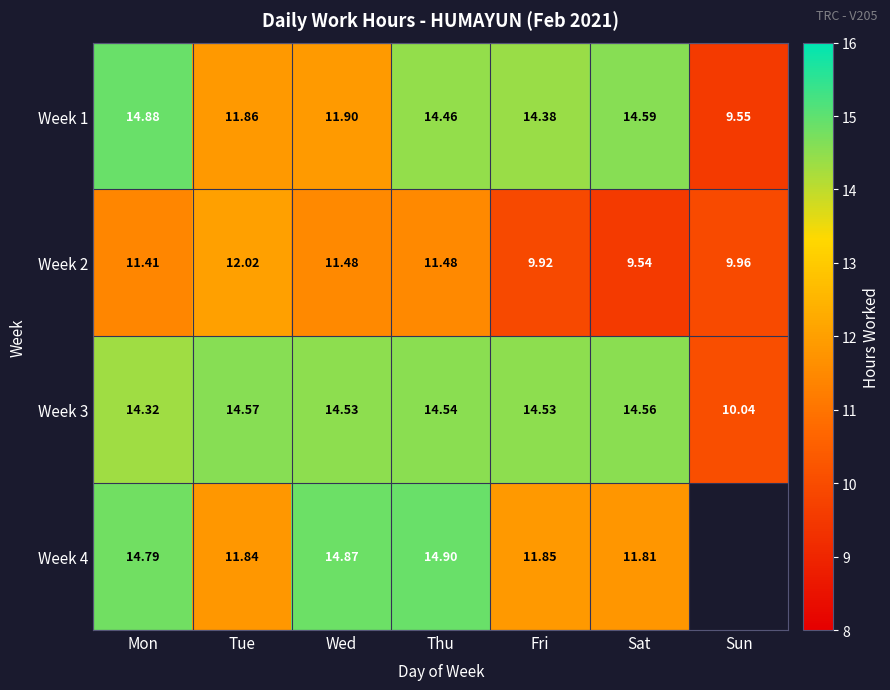

At which label is Week 2 closest to 10?

Sun